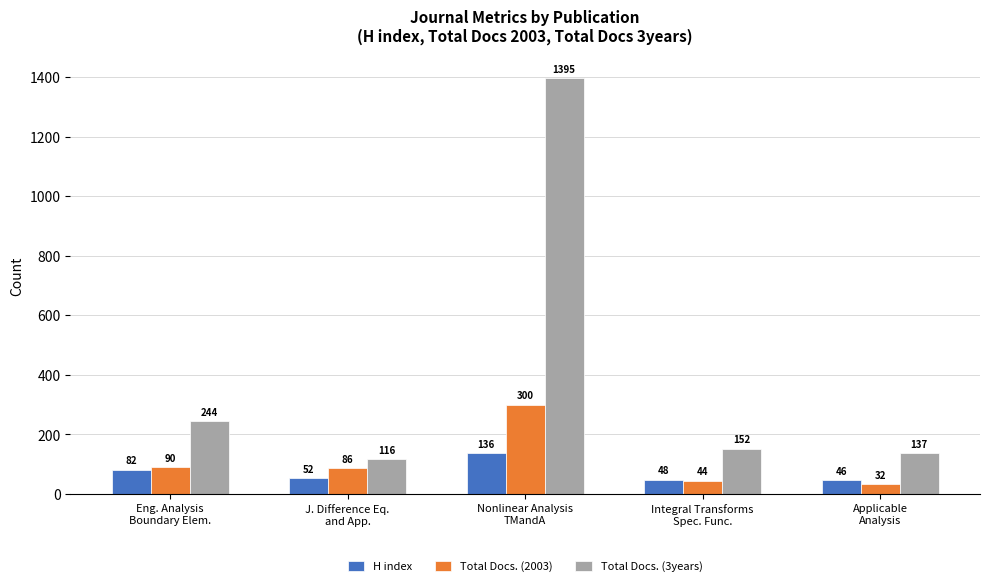

What is the spread (max minus min) of values at Nonlinear Analysis
TMandA?

1259